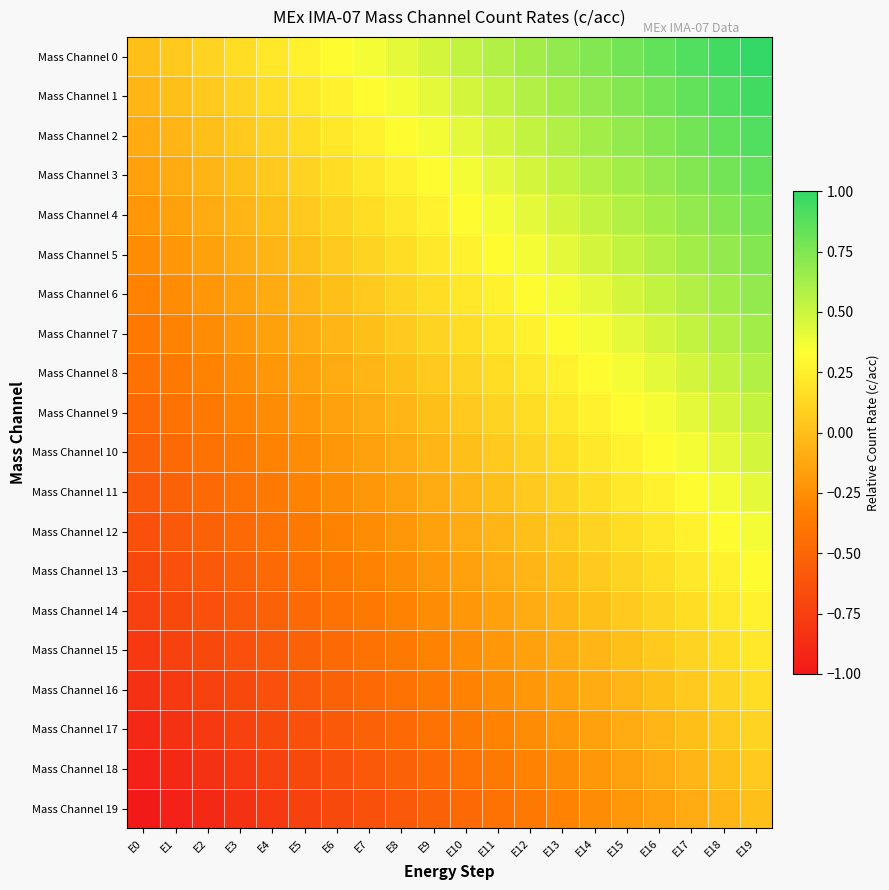

Rank the series at E11 from highest to lowest value.

Mass Channel 0, Mass Channel 1, Mass Channel 2, Mass Channel 3, Mass Channel 4, Mass Channel 5, Mass Channel 6, Mass Channel 7, Mass Channel 8, Mass Channel 9, Mass Channel 10, Mass Channel 11, Mass Channel 12, Mass Channel 13, Mass Channel 14, Mass Channel 15, Mass Channel 16, Mass Channel 17, Mass Channel 18, Mass Channel 19